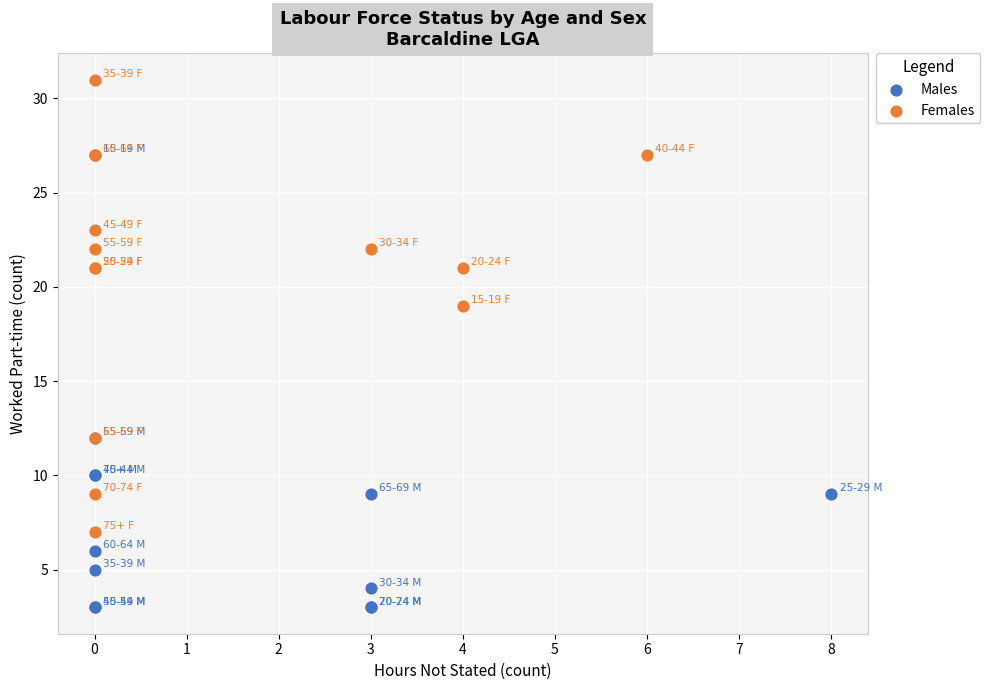

Which series reaches the maximum Y coordinate?

Females